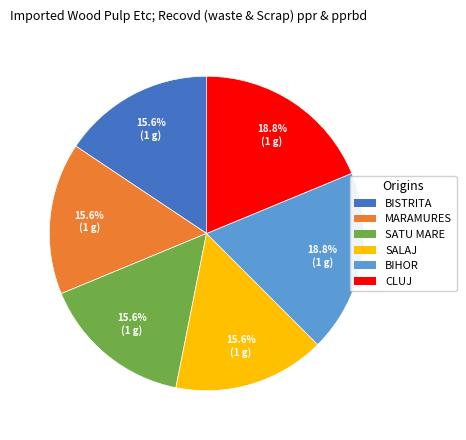

To the nearest percent, what is the difference between the largest and smallest slice percentages?

3%